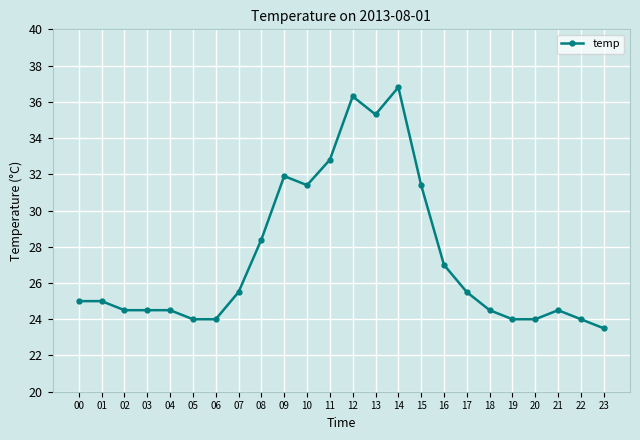

The chart shows a value of 47.7 at 11. True or false?

False